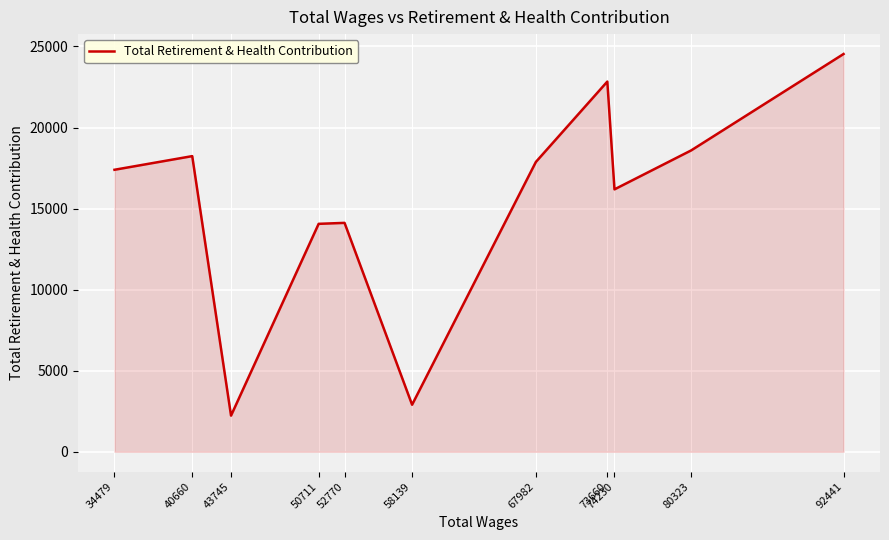

Which category has the lowest value across all series?

43745